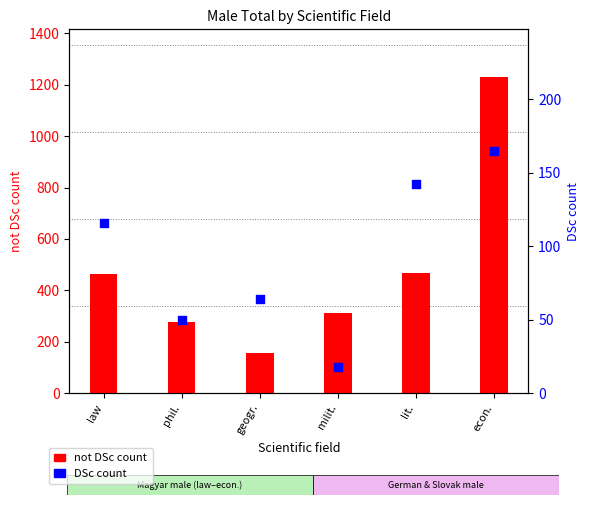

Which series contains the highest Y value?

not DSc